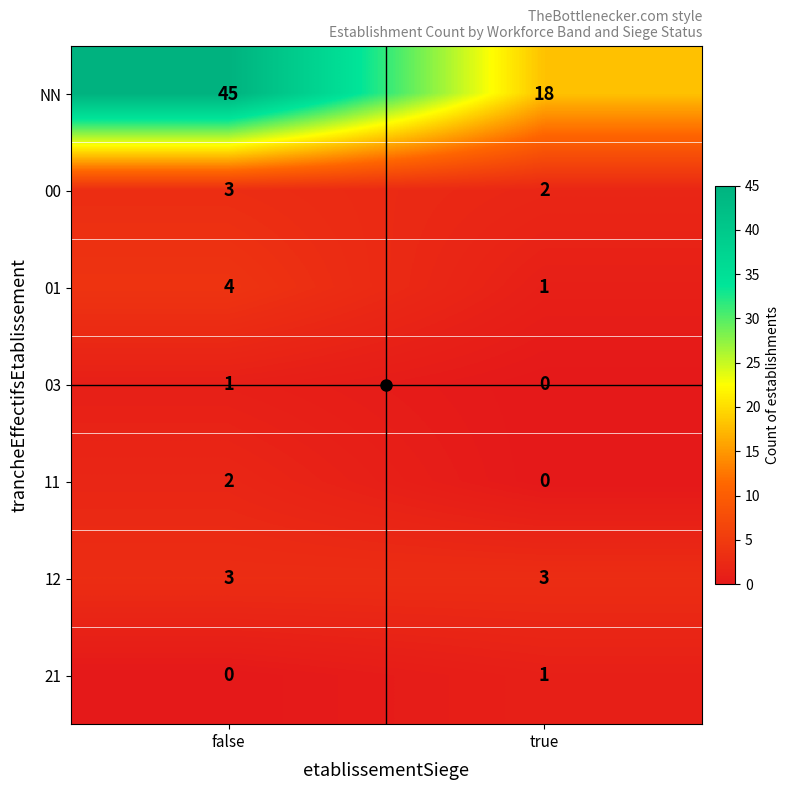

Which series has the largest total across all categories?

NN